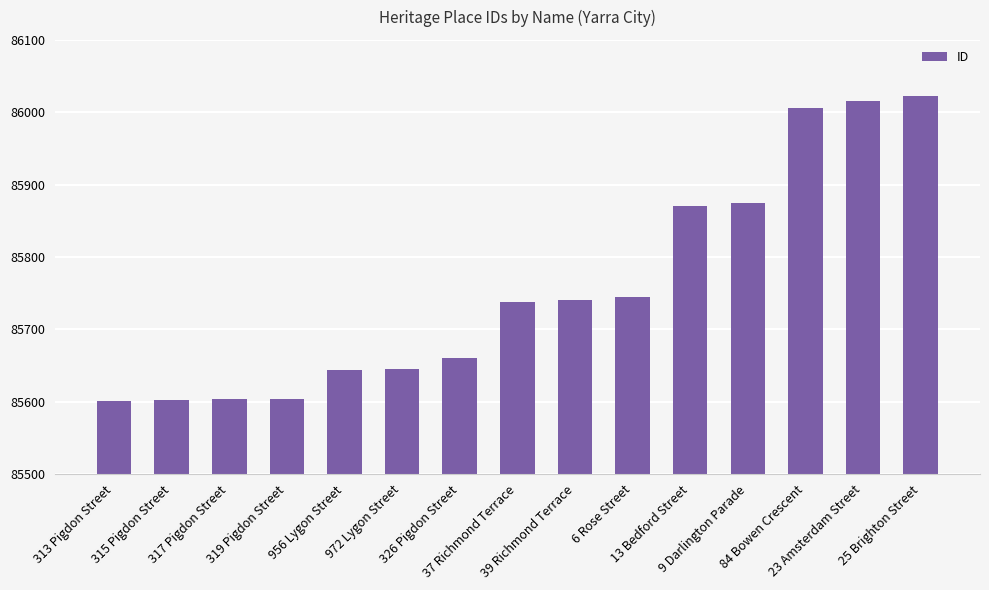

Is it true that the value at 39 Richmond Terrace is 153762?

False